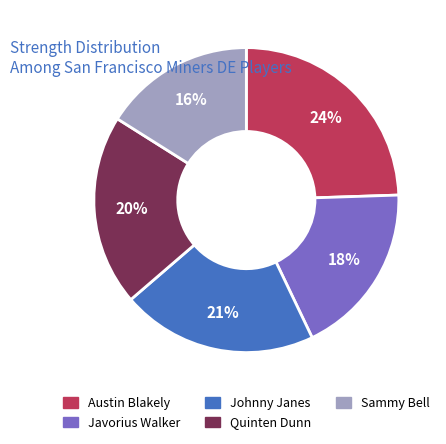

Is Austin Blakely the majority of the pie?

No